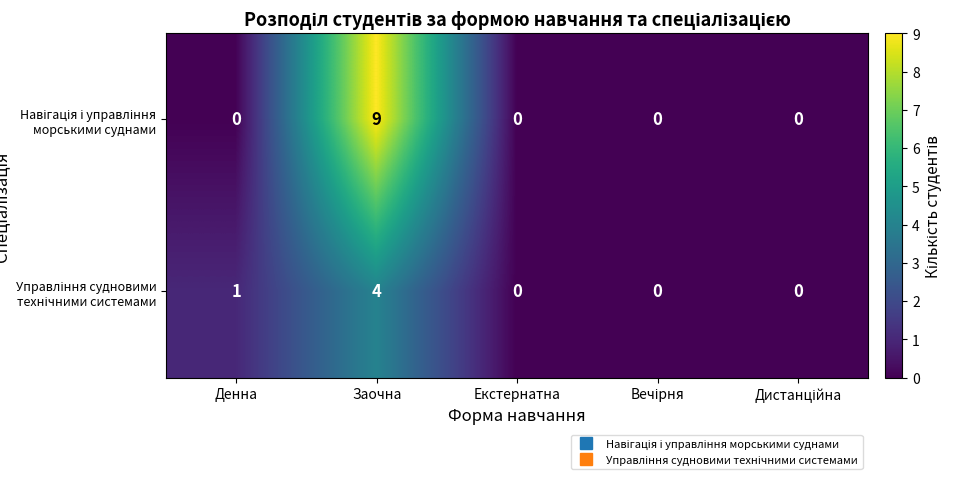

How many categories are shown in the chart?

5